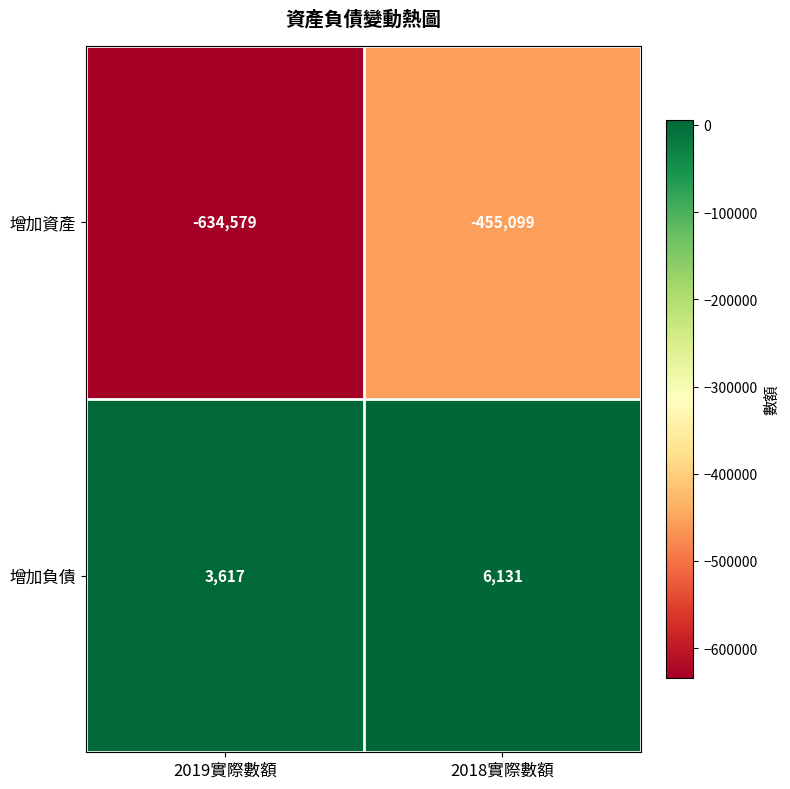

Which series has the largest range (max minus min)?

增加資產